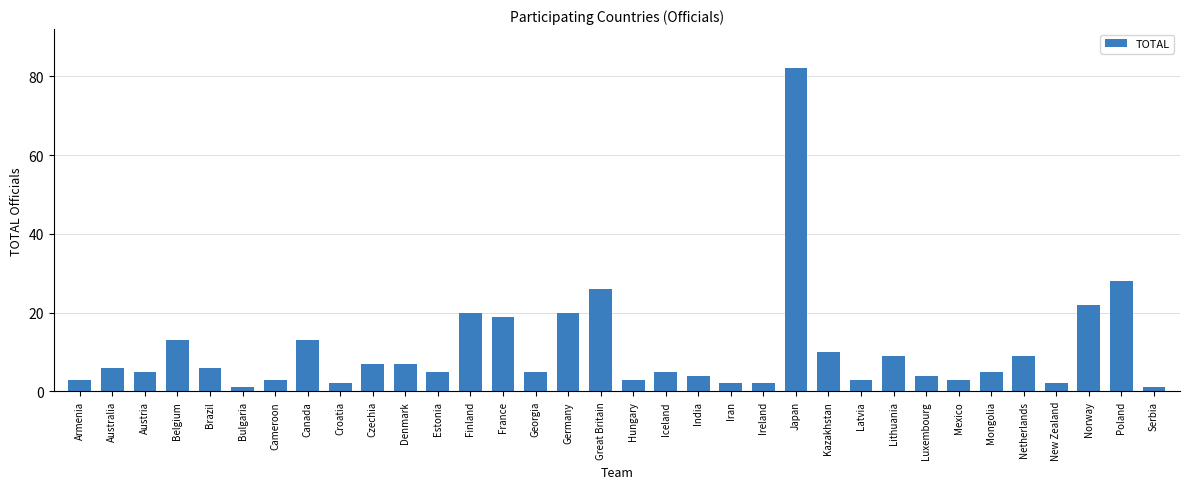

Reading left to right, extract all data points from this chart.

3	6	5	13	6	1	3	13	2	7	7	5	20	19	5	20	26	3	5	4	2	2	82	10	3	9	4	3	5	9	2	22	28	1